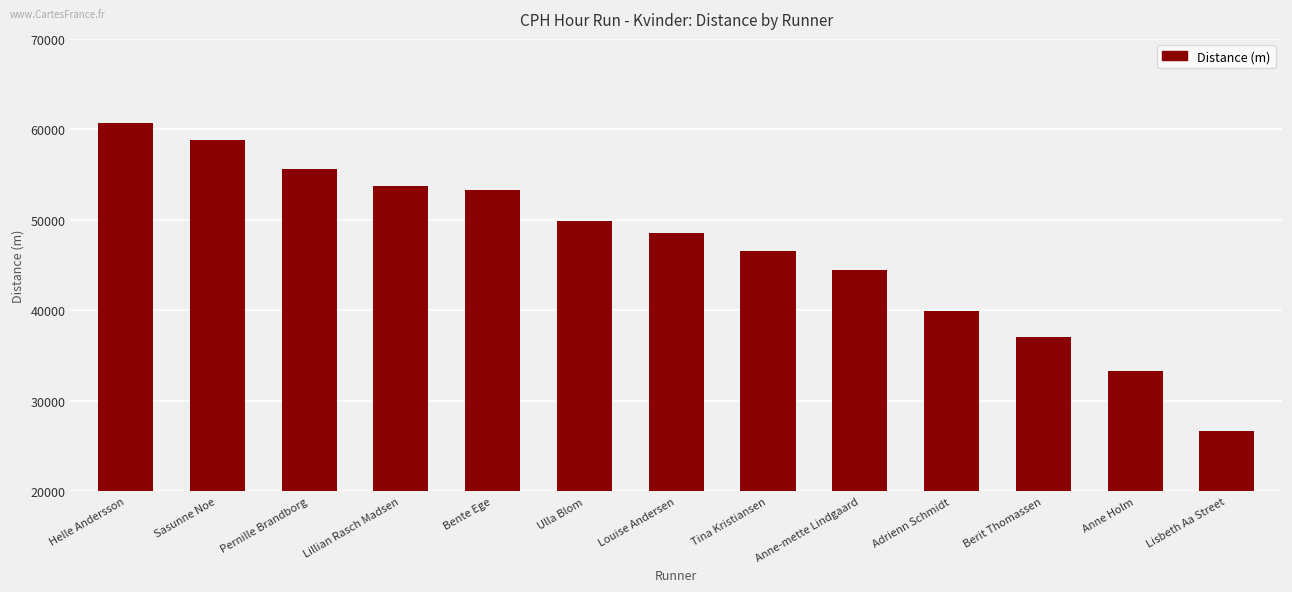

What is the value of the 6th bar from the left?

49930